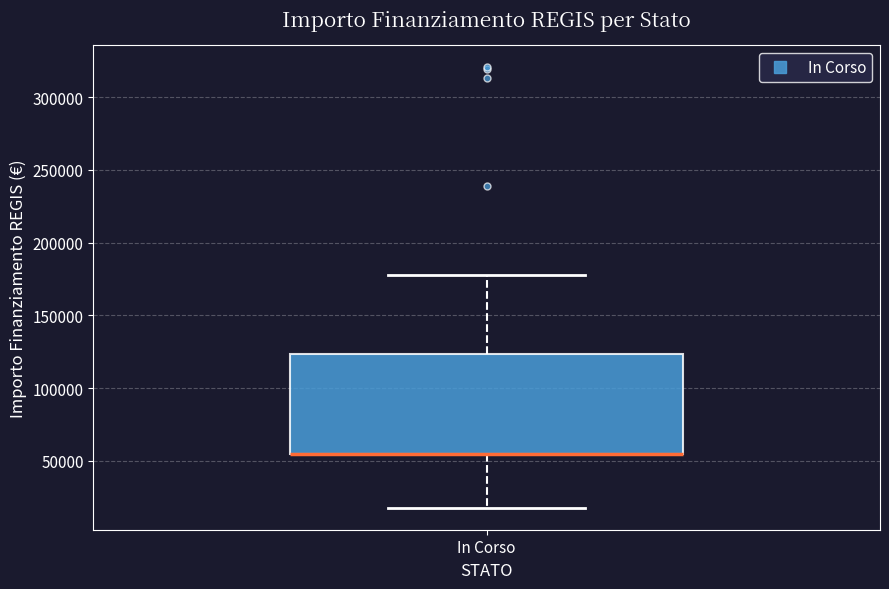

Transcribe this box plot: give where the median line is, the range the box spans, and where the two whiskers end, as read against the y-axis. The values are not printed on the chart, so give them approximately, as read against the axis.

median 55000 (drawn on the box's lower edge), box 55000 to 125000, whiskers 20000 to 175000